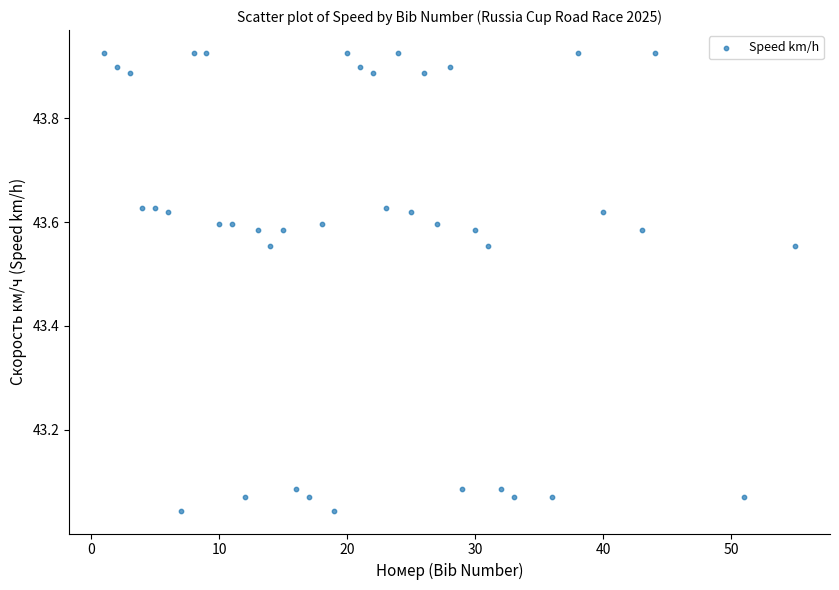

What is the range of X values (max minus min)?

54.0